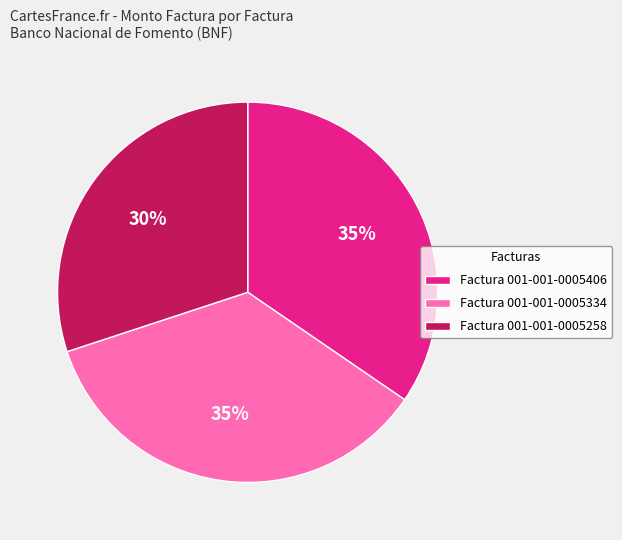

Which slice is the smallest?

Factura 001-001-0005258